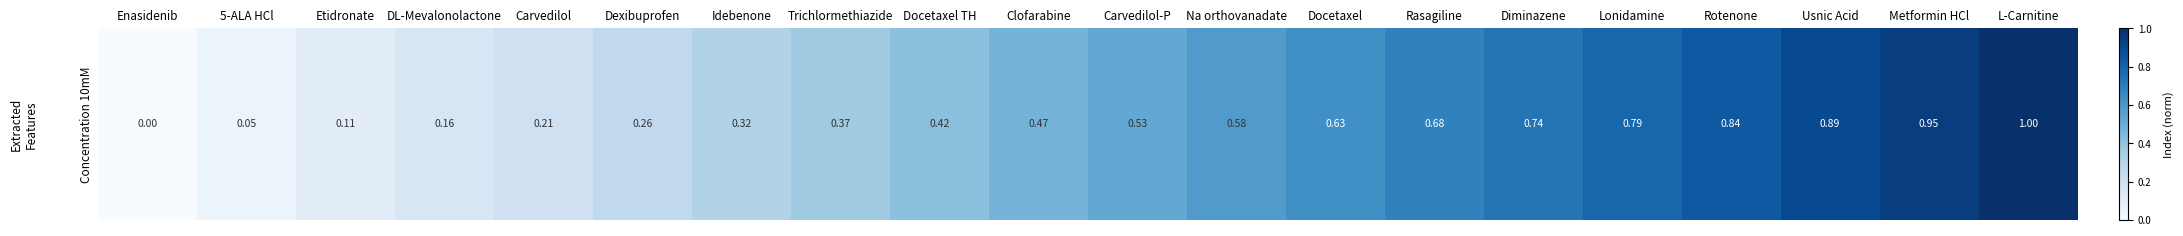

What is the sum of the values at Dexibuprofen and Carvedilol?

0.5